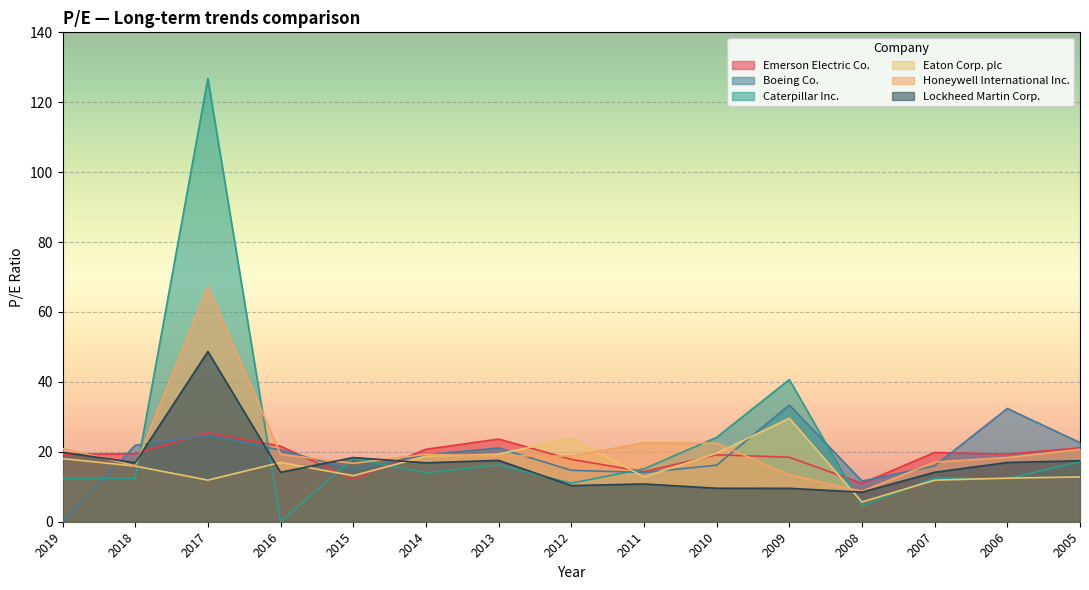

How many lines are shown in the chart?

6